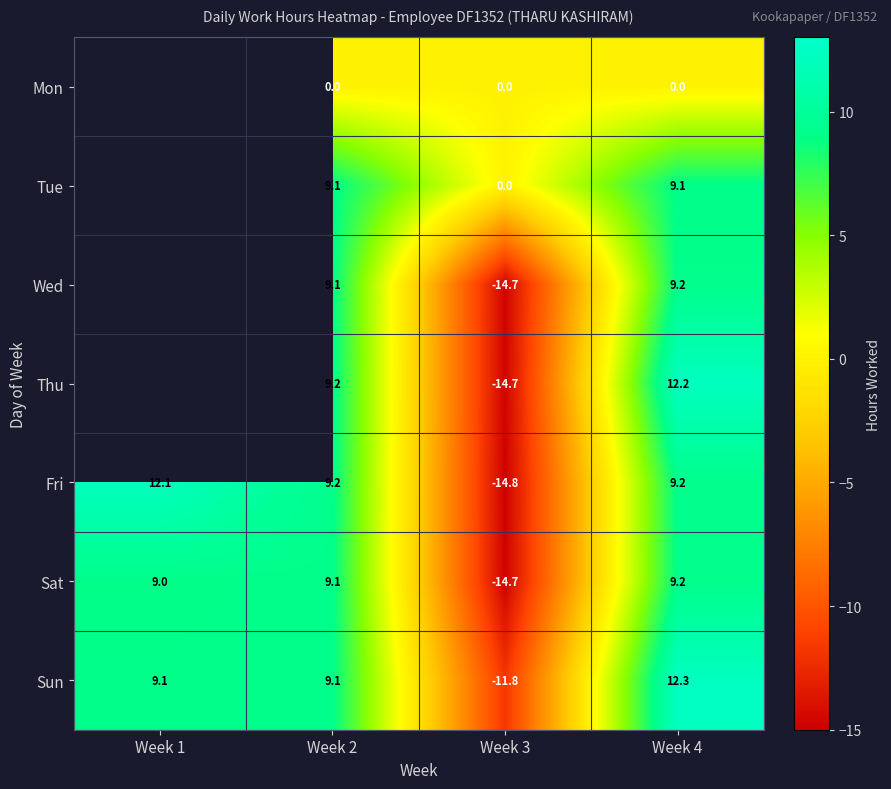

At which label does Fri first exceed 9?

Week 1